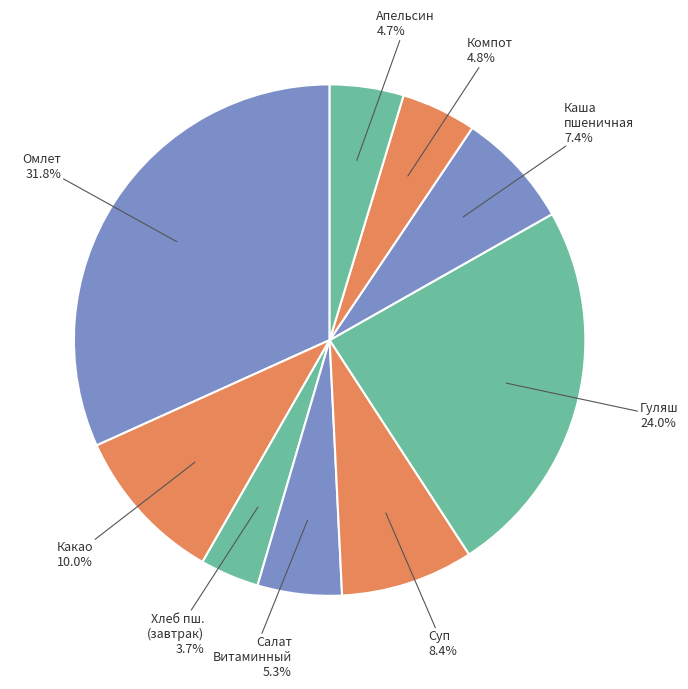

How many segments does this pie chart have?

9